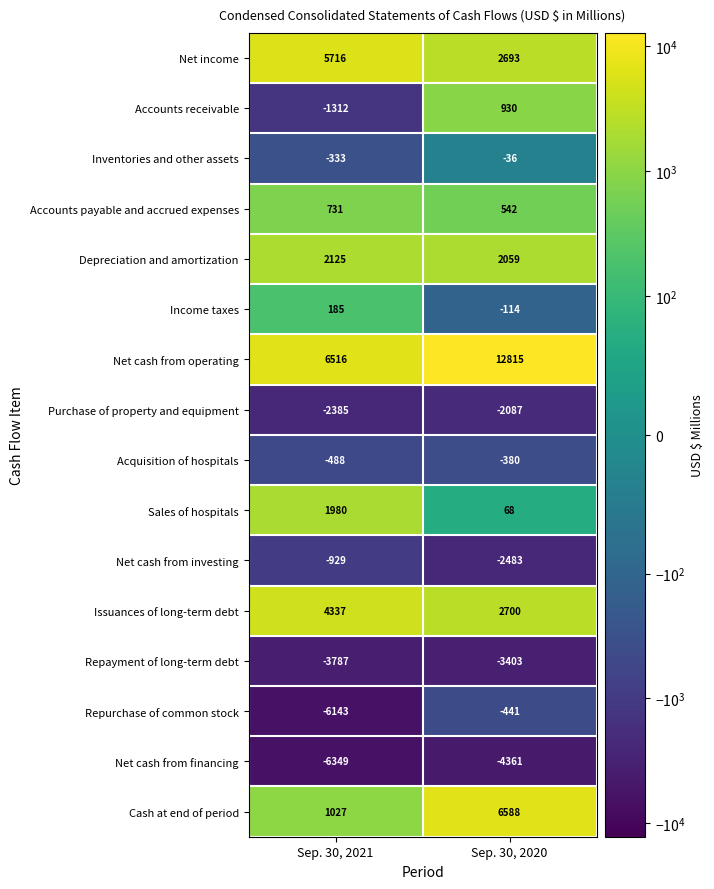

What is the difference between the maximum and minimum values in the Income taxes series?

299